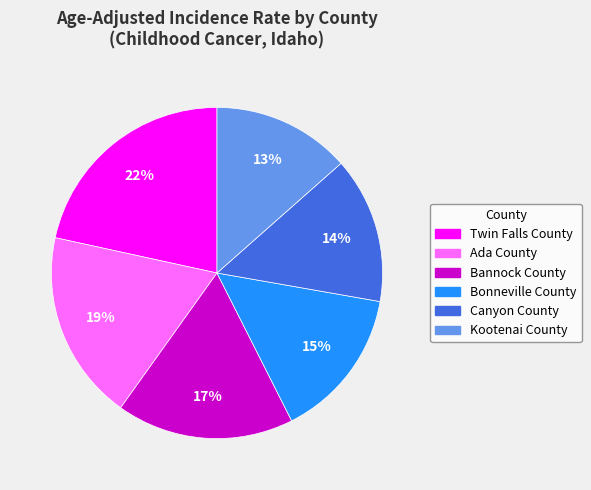

Do Kootenai County and Bannock County together represent more than half of the pie?

No